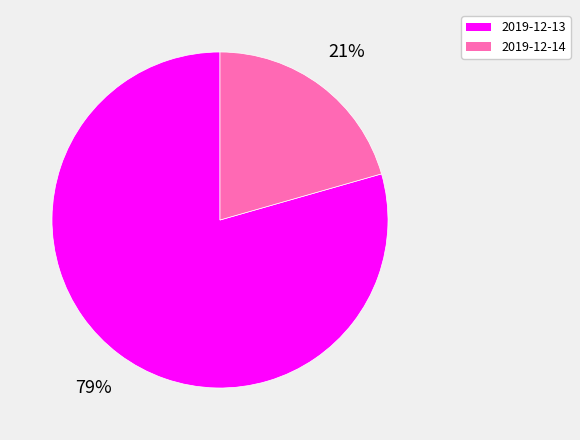

Which has a higher value, 2019-12-14 or 2019-12-13?

2019-12-13